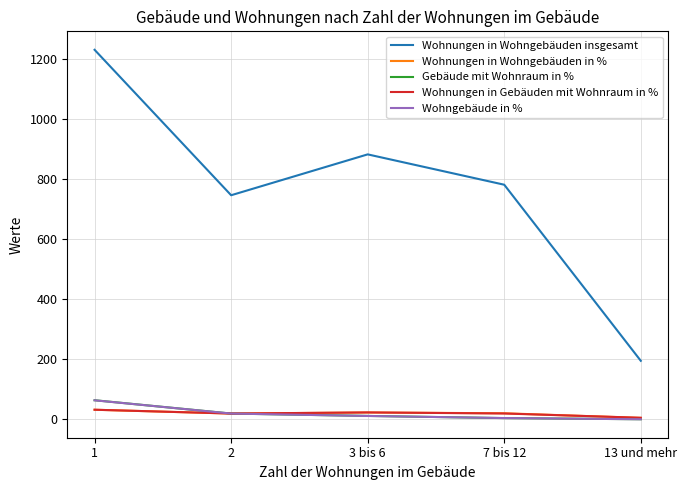

What position from the right is 1?

5